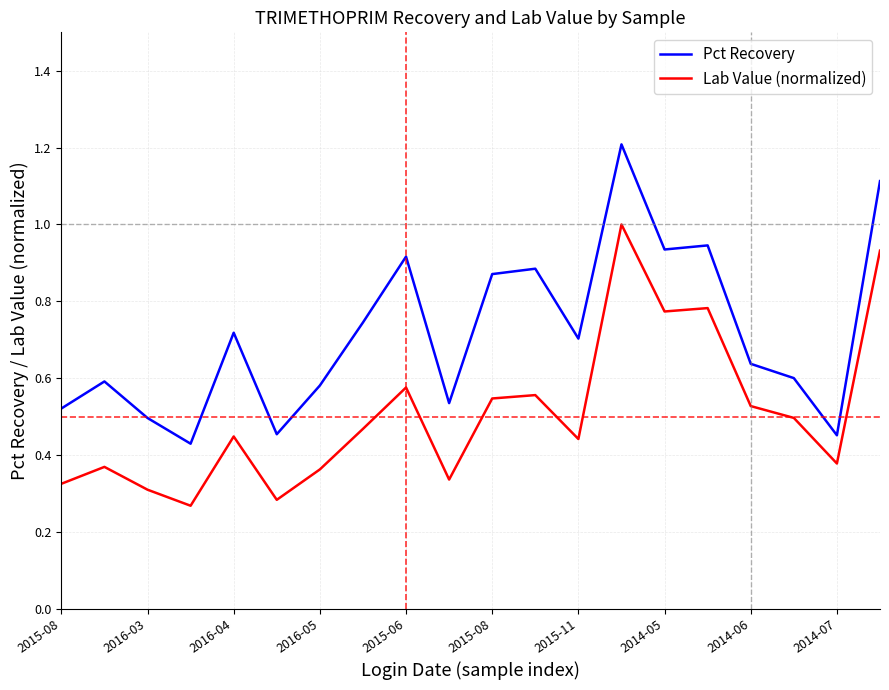

Rank the series by their maximum value, from highest to lowest.

Pct Recovery, Lab Value (normalized)